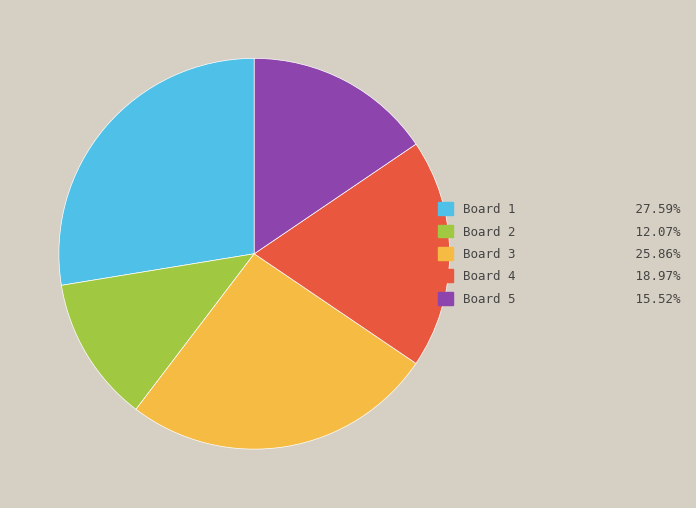

Rank the categories by value from lowest to highest.

Board 2, Board 5, Board 4, Board 3, Board 1